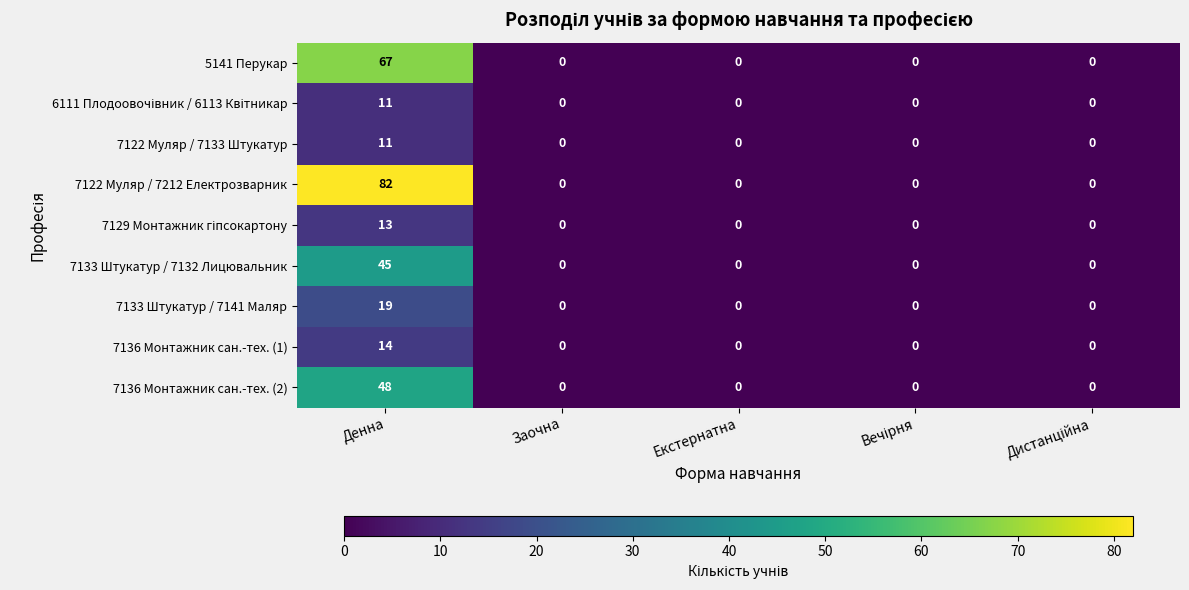

Is it true that 7133 Штукатур / 7141 Маляр equals 0 at Екстернатна?

True